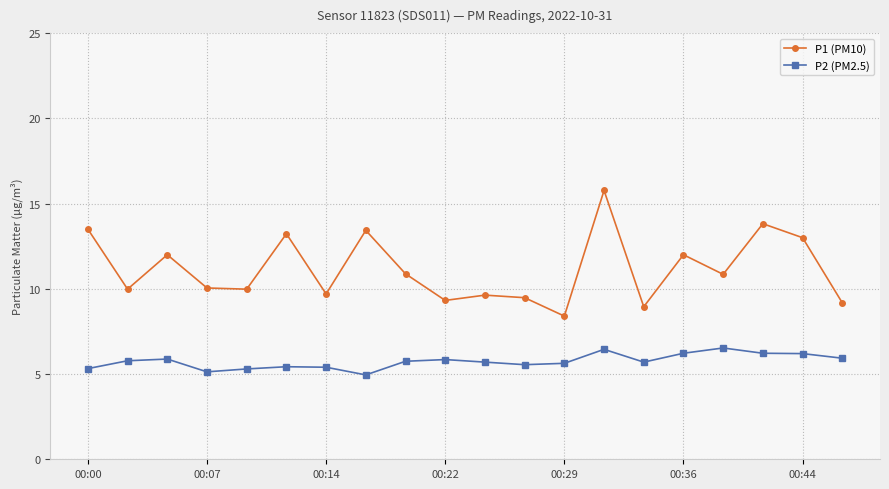

What is the greatest value displayed?

15.8